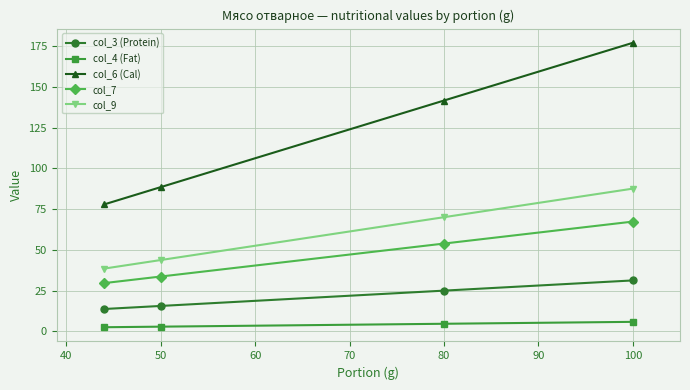

List the series in order of their peak value, lowest first.

col_4 (Fat), col_3 (Protein), col_7, col_9, col_6 (Cal)